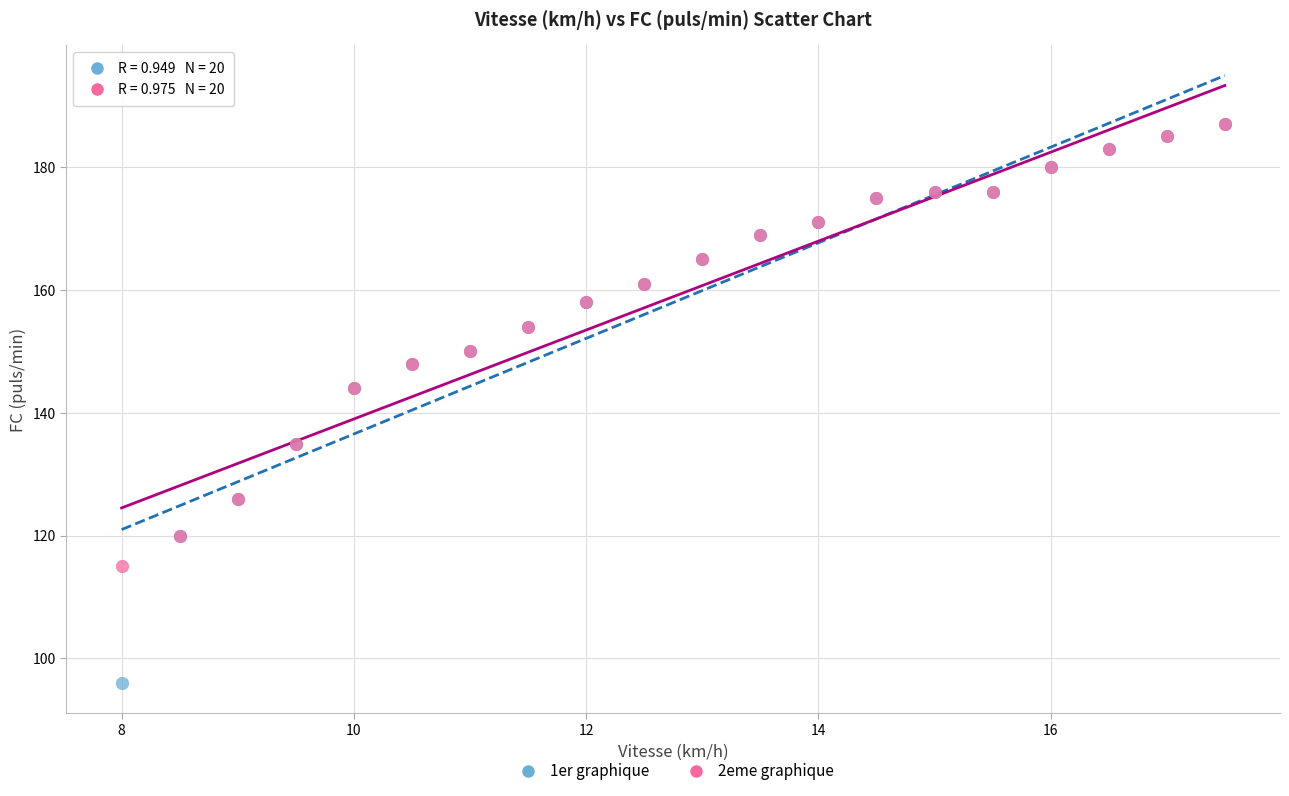

What are all the series names shown in the legend?

1er graphique, 2eme graphique